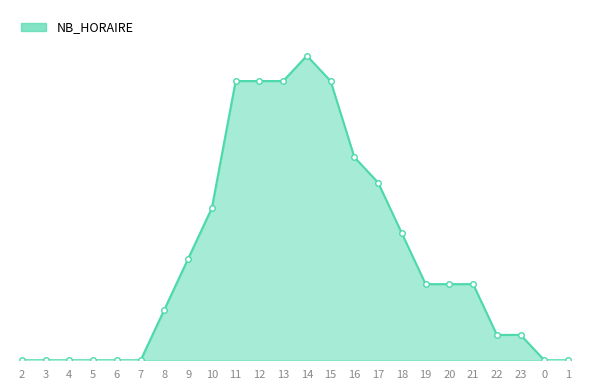

Read the value at 15.

11